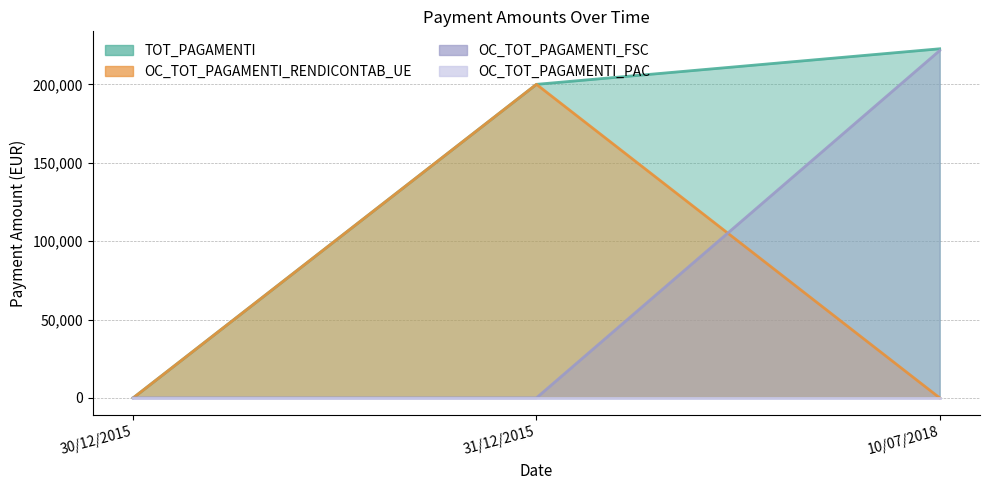

At how many categories does at least one series exceed 214625?

1